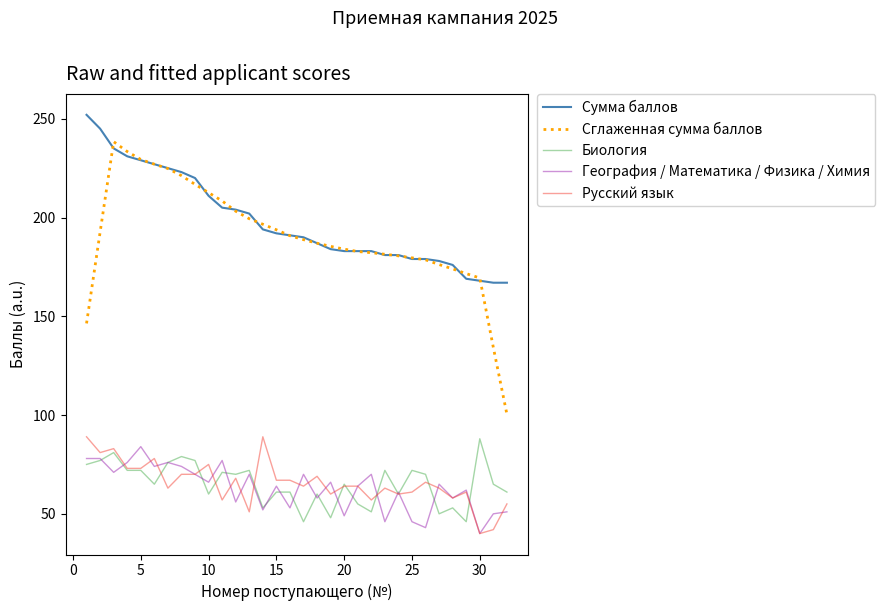

What is the smallest value displayed?

40.0